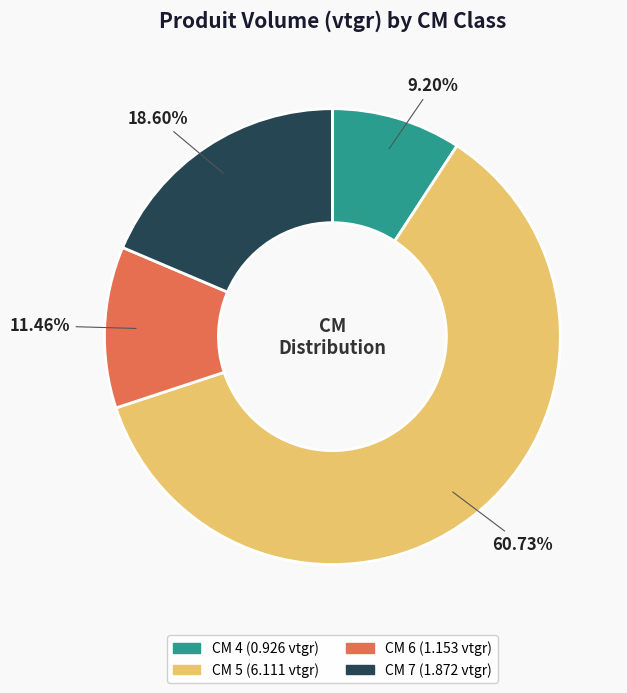

Does any single category account for the majority?

Yes